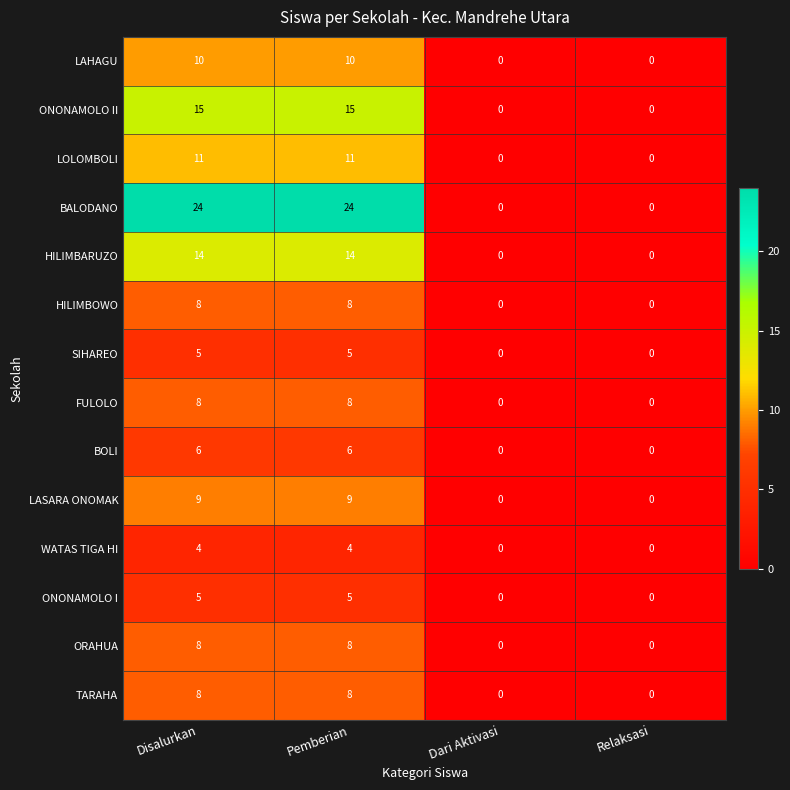

What is the highest value of the LAHAGU series?

10